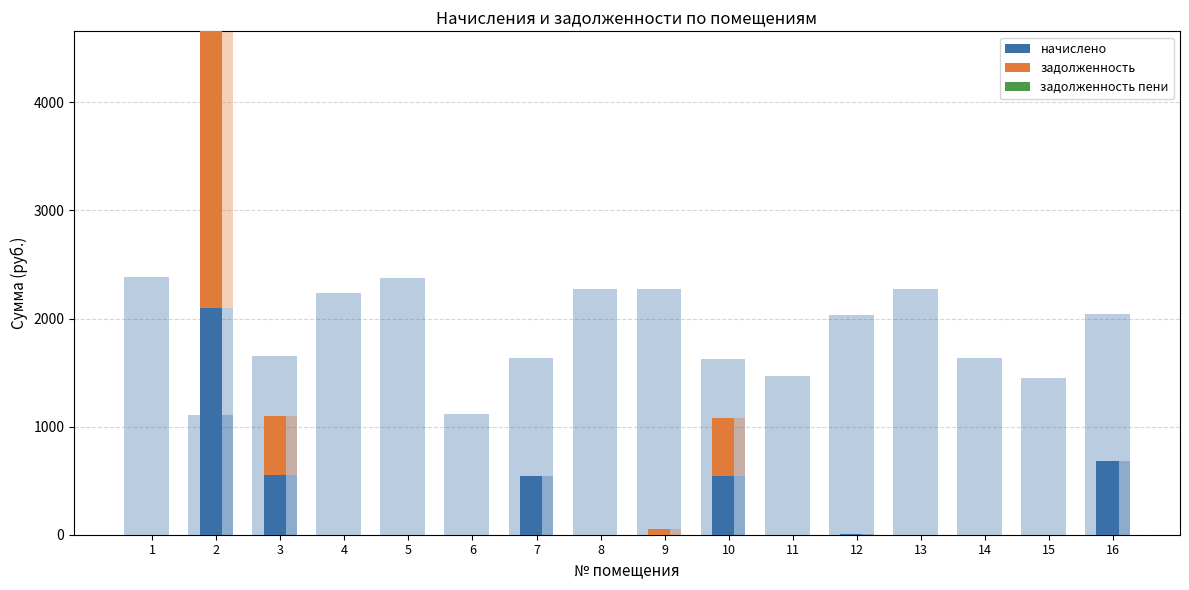

Is it true that задолженность equals 960.7 at 4?

False